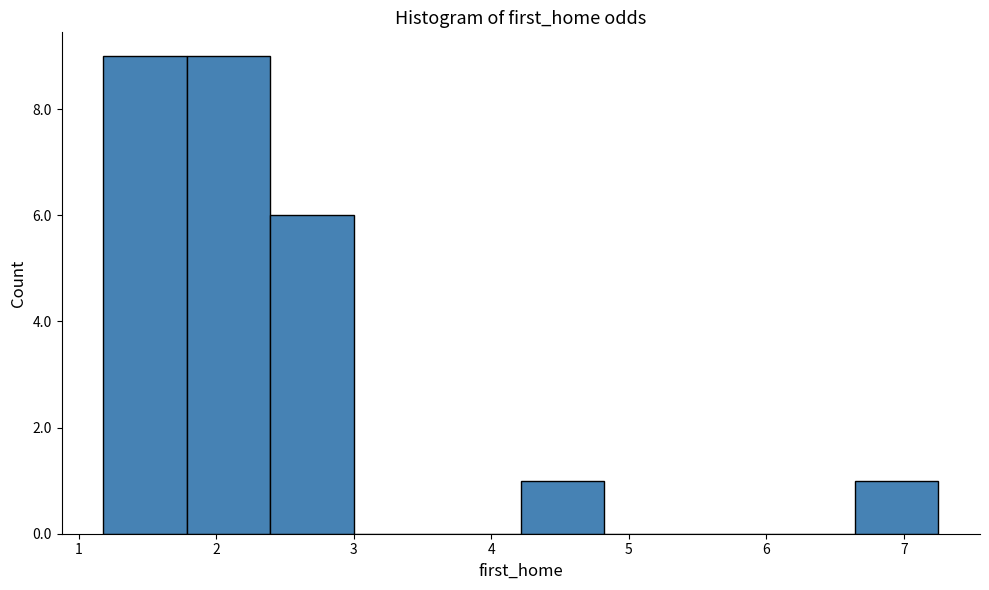

Reading left to right, transcribe this chart: for each bar, give the range it covers on the x-axis and its height. Neither the bar edges nor the heights are printed on the chart, so give them approximately, as read against the axes.

1.2 to 1.8: 9
1.8 to 2.4: 9
2.4 to 3.0: 6
3.0 to 3.6: 0
3.6 to 4.2: 0
4.2 to 4.8: 1
4.8 to 5.4: 0
5.4 to 6.0: 0
6.0 to 6.6: 0
6.6 to 7.3: 1